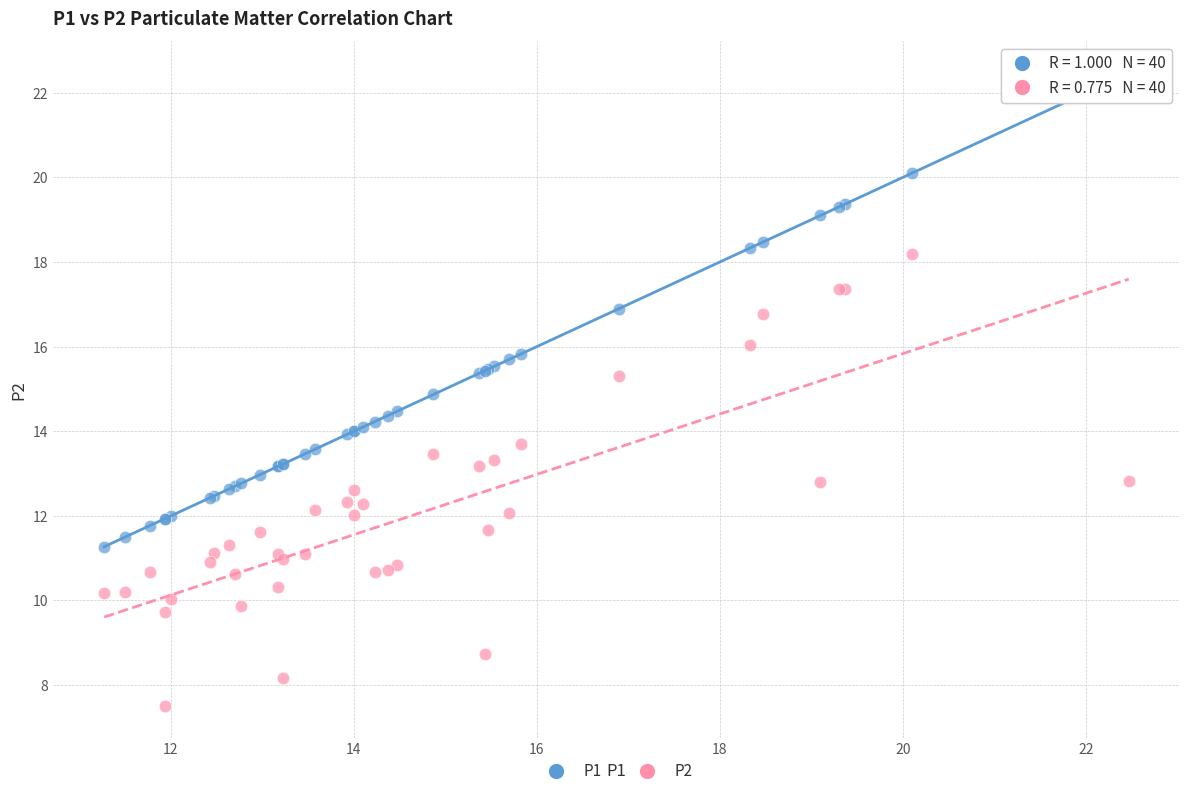

What is the X range (max minus min) for the scatter plot?

11.2